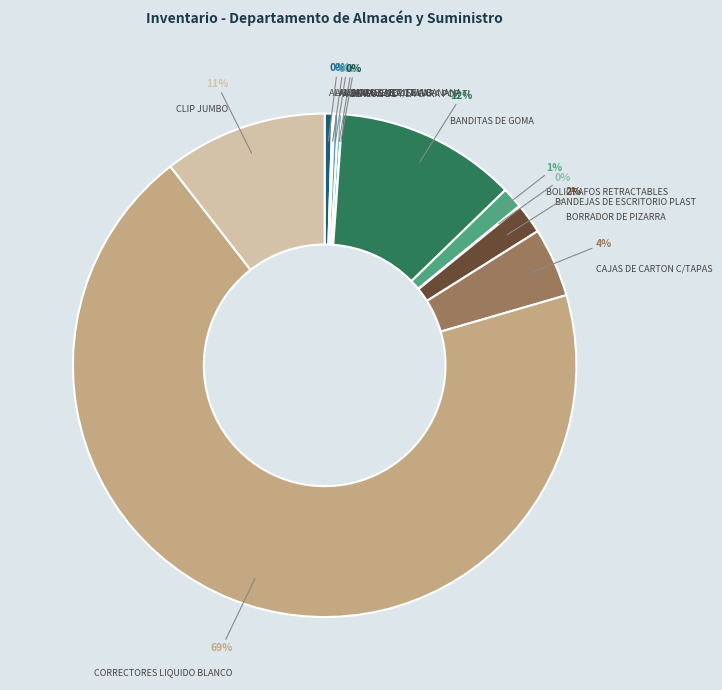

Does any single category account for the majority?

Yes